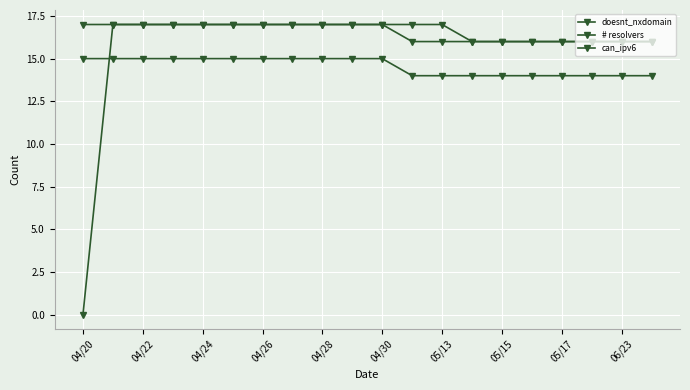

Rank the series by their maximum value, from highest to lowest.

doesnt_nxdomain, # resolvers, can_ipv6